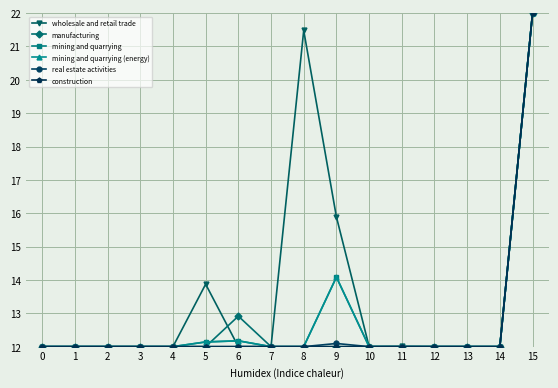

Is this an area chart (filled region under the line)?

No